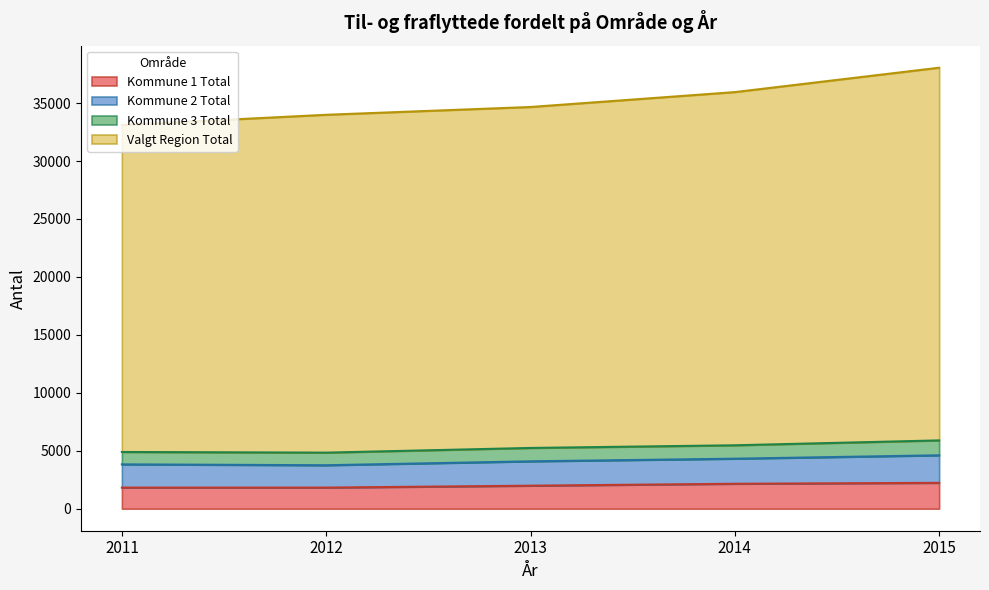

True or false: Kommune 1 Total and Kommune 2 Total intersect in this chart.

False